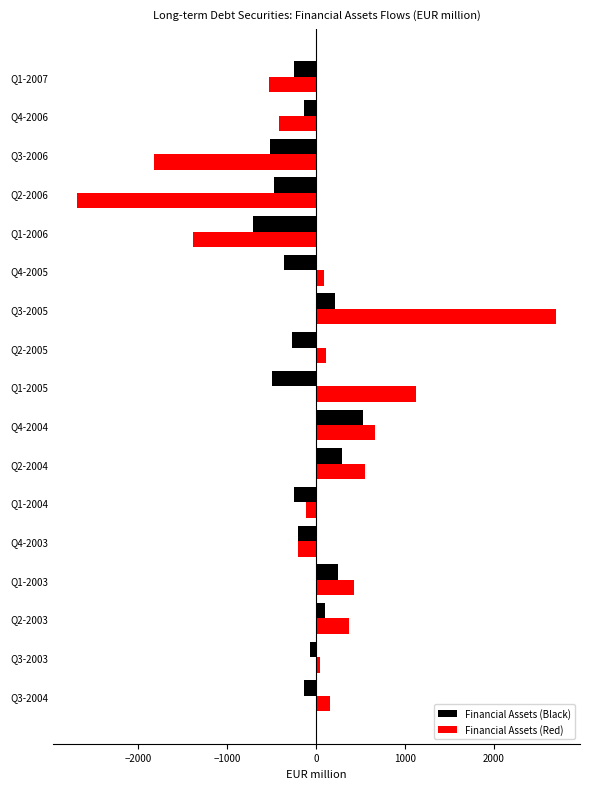

Which series changed the most between Q2-2004 and Q1-2007?

Financial Assets (Red)